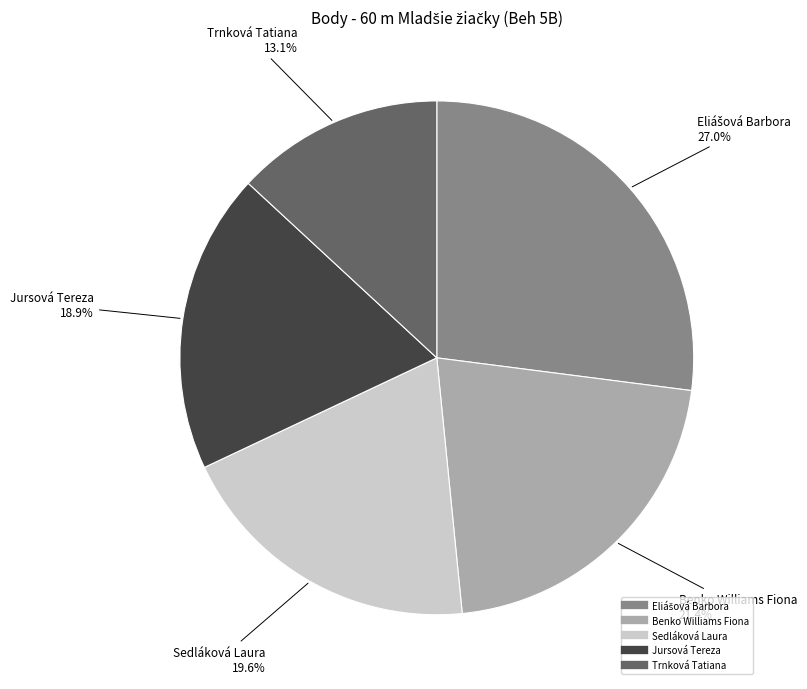

What portion of the pie excludes Trnková Tatiana?

86.9%